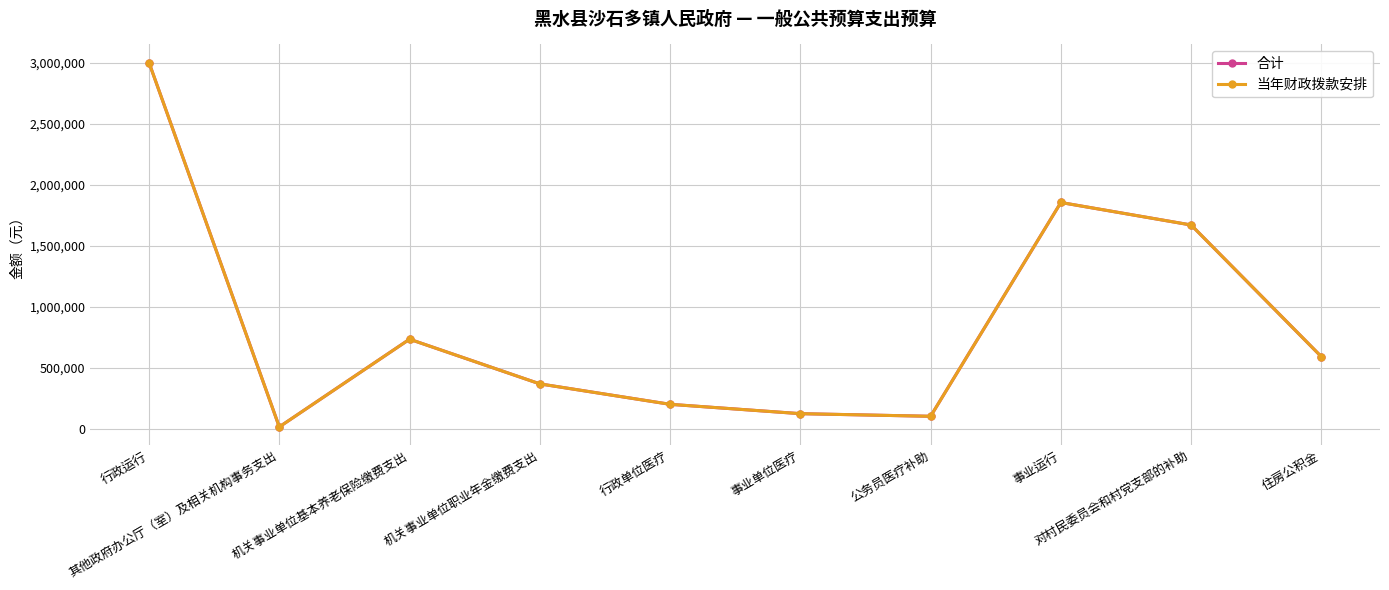

Does the chart have visible grid lines?

Yes